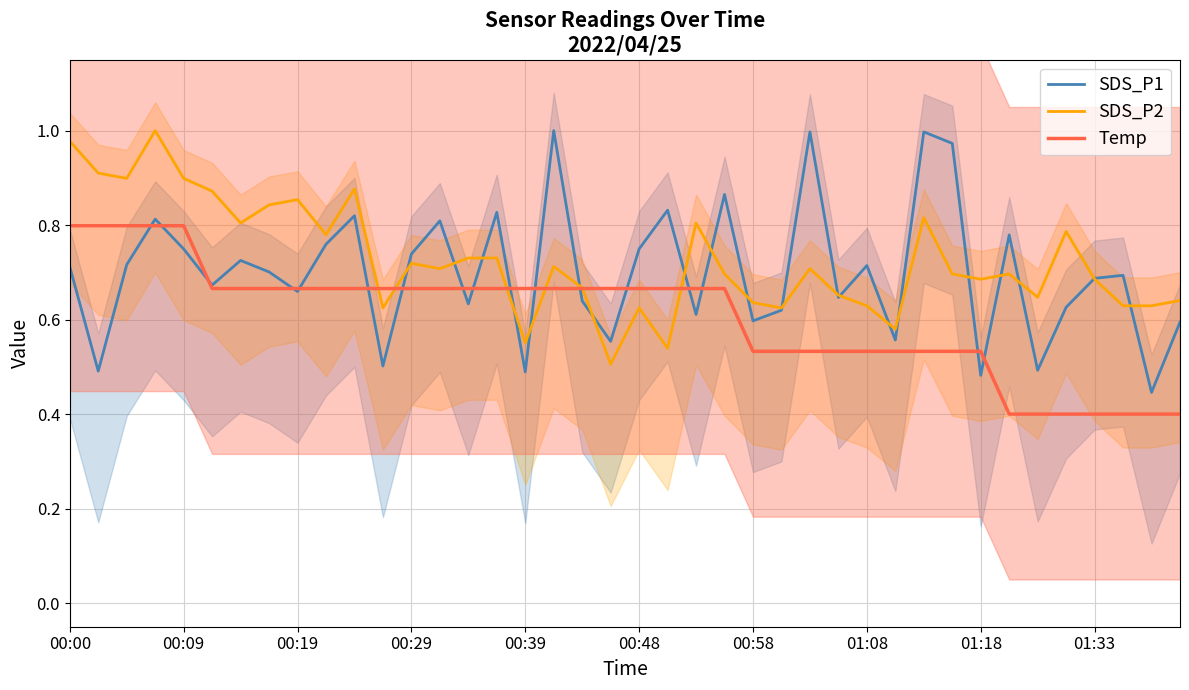

Reading left to right, list all the values displayed in this chart.

SDS_P1: 0.7	0.5	0.7	0.8	0.7	0.7	0.7	0.7	0.7	0.8	0.8	0.5	0.7	0.8	0.6	0.8	0.5	1.0	0.6	0.6	0.7	0.8	0.6	0.9	0.6	0.6	1.0	0.6	0.7	0.6	1.0	1.0	0.5	0.8	0.5	0.6	0.7	0.7	0.4	0.6
SDS_P2: 1.0	0.9	0.9	1.0	0.9	0.9	0.8	0.8	0.9	0.8	0.9	0.6	0.7	0.7	0.7	0.7	0.6	0.7	0.7	0.5	0.6	0.5	0.8	0.7	0.6	0.6	0.7	0.7	0.6	0.6	0.8	0.7	0.7	0.7	0.6	0.8	0.7	0.6	0.6	0.6
Temp: 0.8	0.8	0.8	0.8	0.8	0.7	0.7	0.7	0.7	0.7	0.7	0.7	0.7	0.7	0.7	0.7	0.7	0.7	0.7	0.7	0.7	0.7	0.7	0.7	0.5	0.5	0.5	0.5	0.5	0.5	0.5	0.5	0.5	0.4	0.4	0.4	0.4	0.4	0.4	0.4